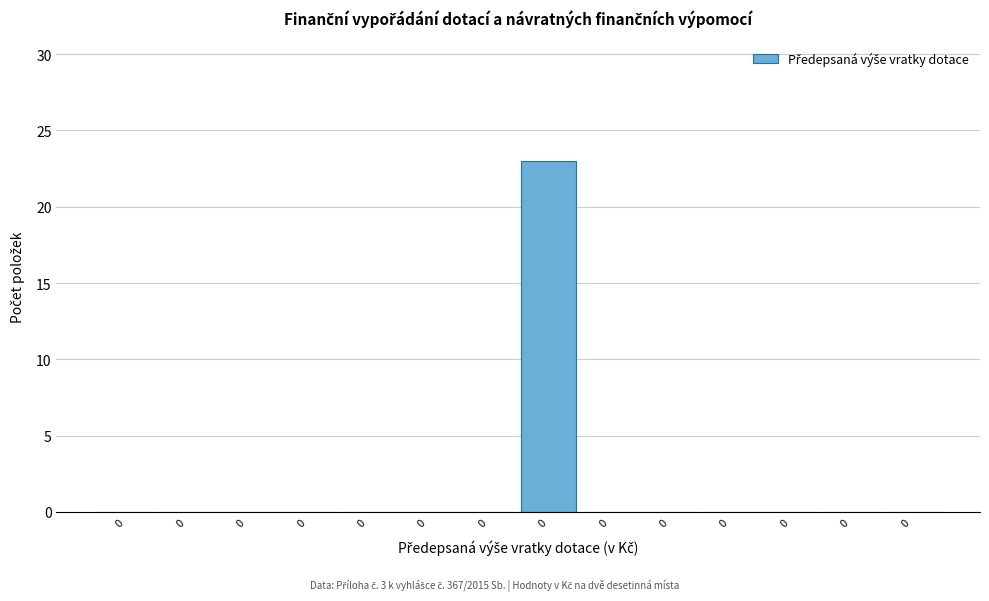

How many categories are shown in the chart?

14